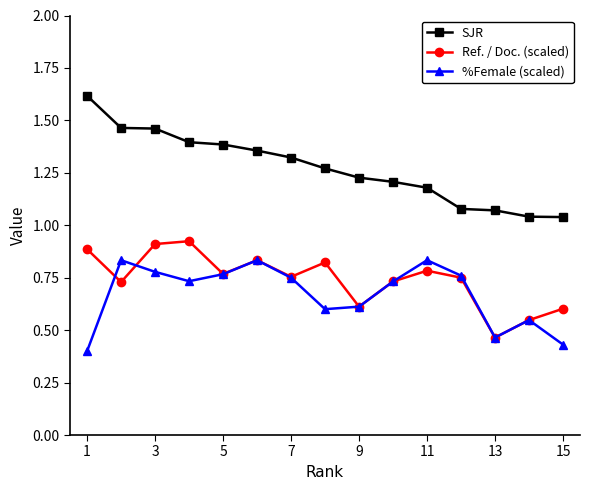

True or false: Ref. / Doc. (scaled) and SJR cross at least once.

False